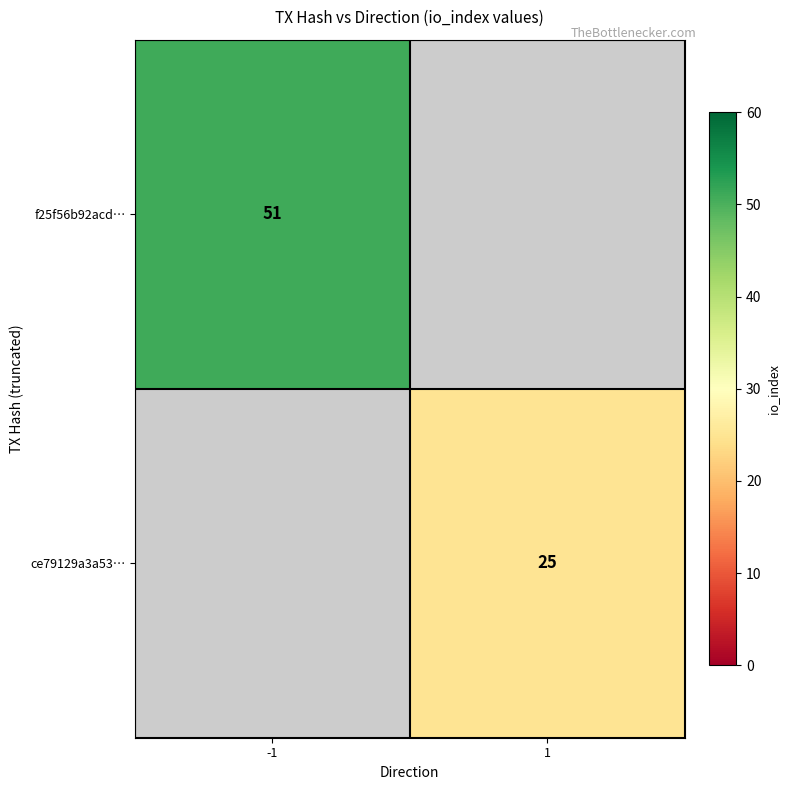

At which category does the chart reach its peak across all series?

-1